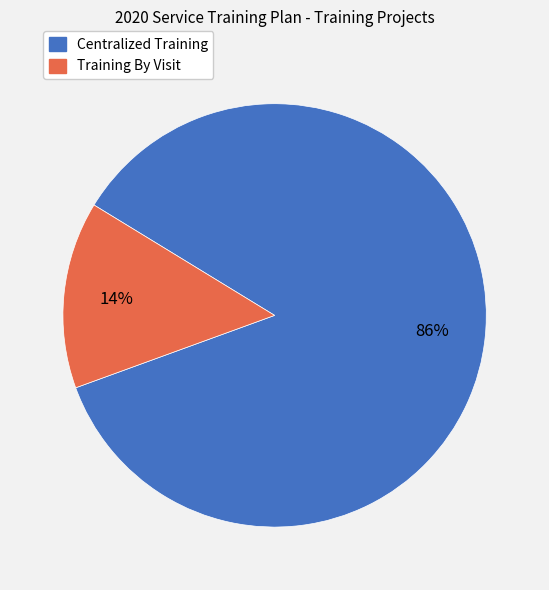

Which category has the smallest portion of the pie?

Training By Visit